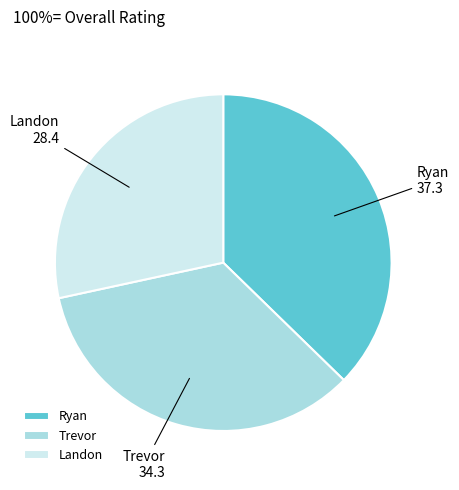

Does Trevor represent more than half of the total?

No